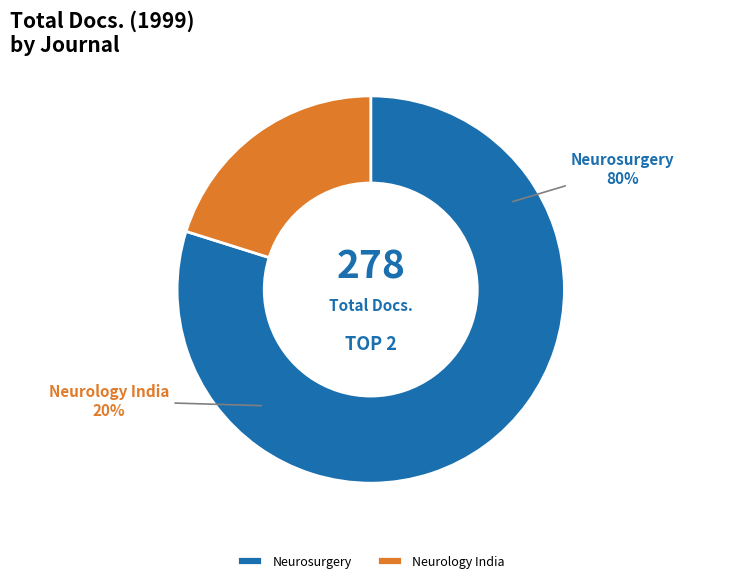

What percentage do Neurology India and Neurosurgery together represent?

100.0%